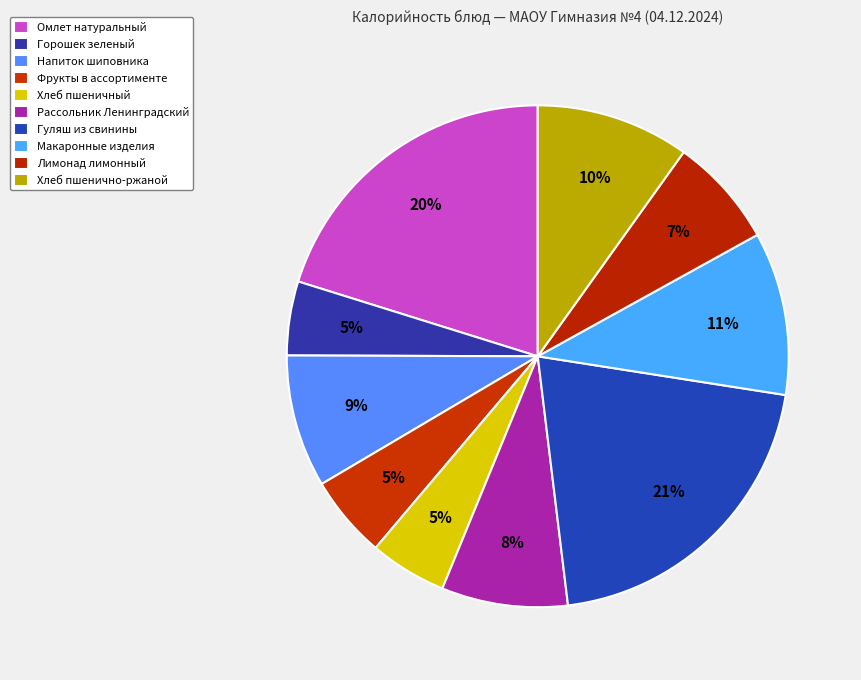

What is the change in value from Горошек зеленый to Макаронные изделия?

+82